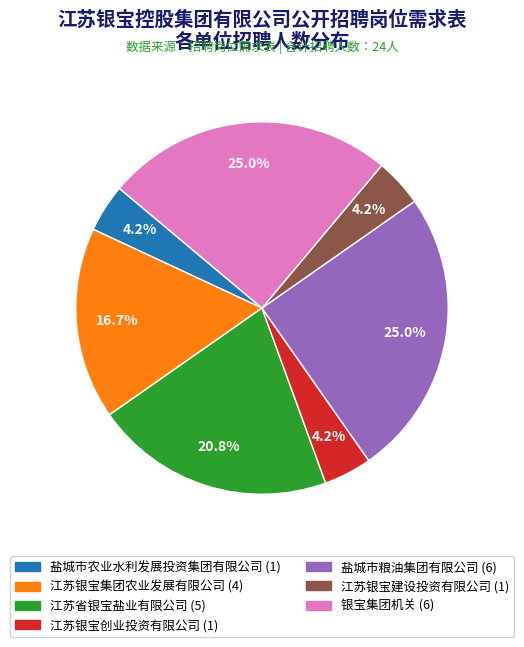

To the nearest percent, what percentage of the pie is 江苏银宝创业投资有限公司?

4%